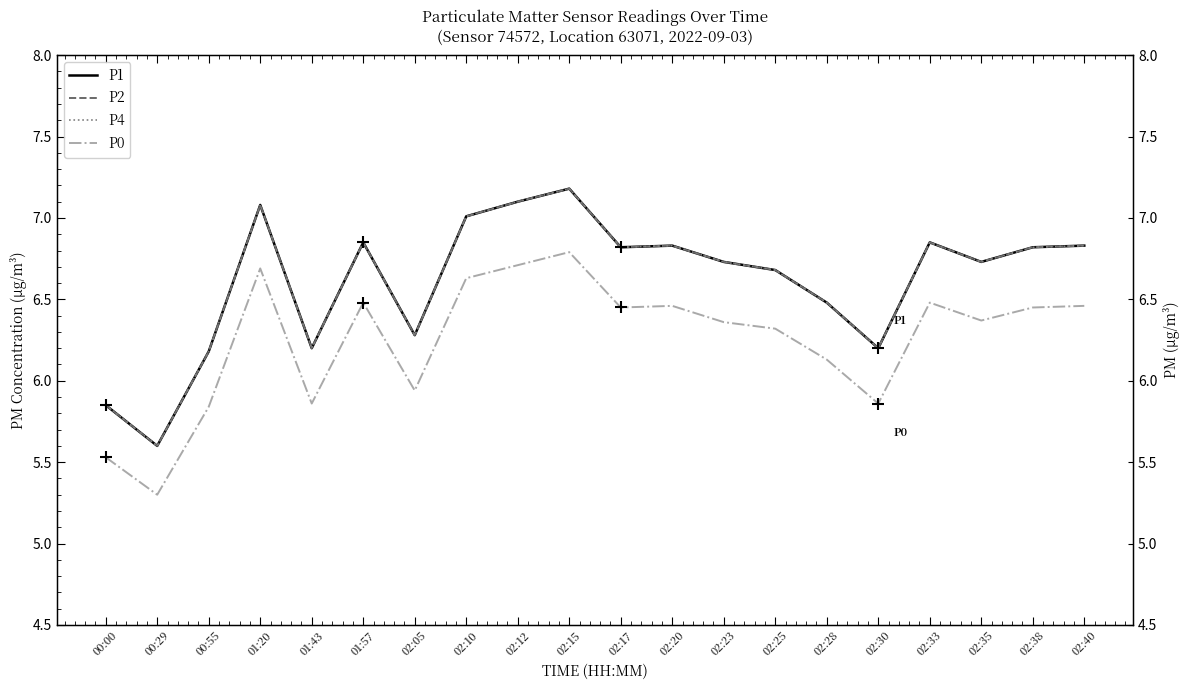

True or false: P1 and P2 cross at least once.

False